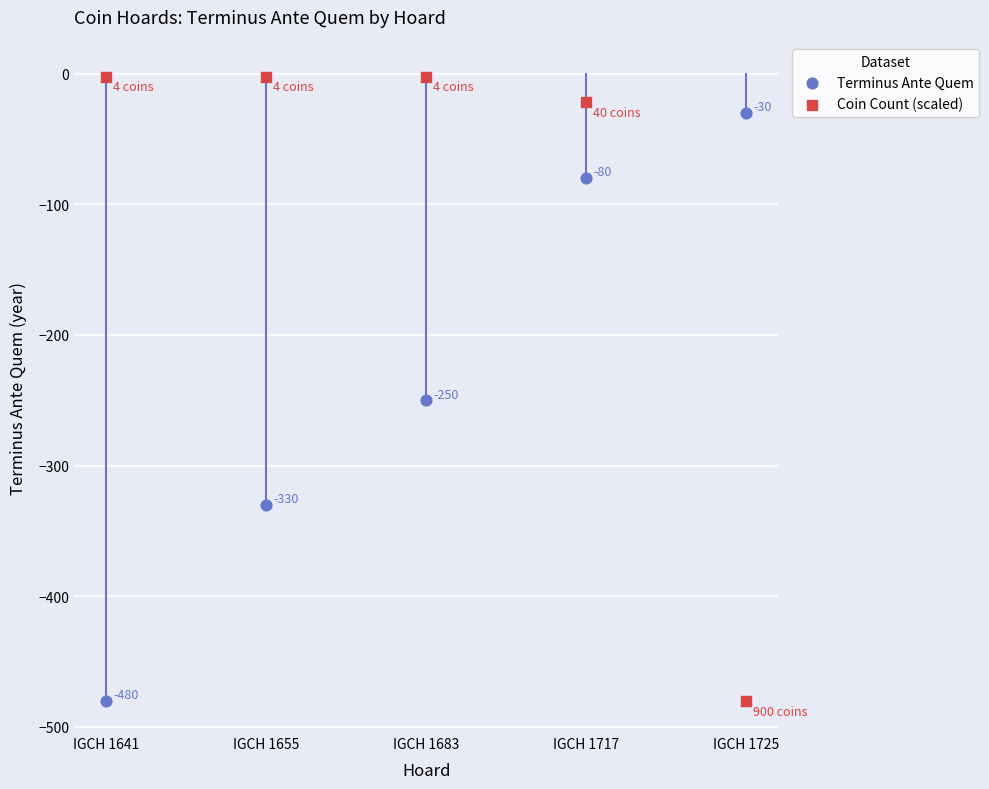

Which series has the widest spread of Y values?

Coin Count (scaled)